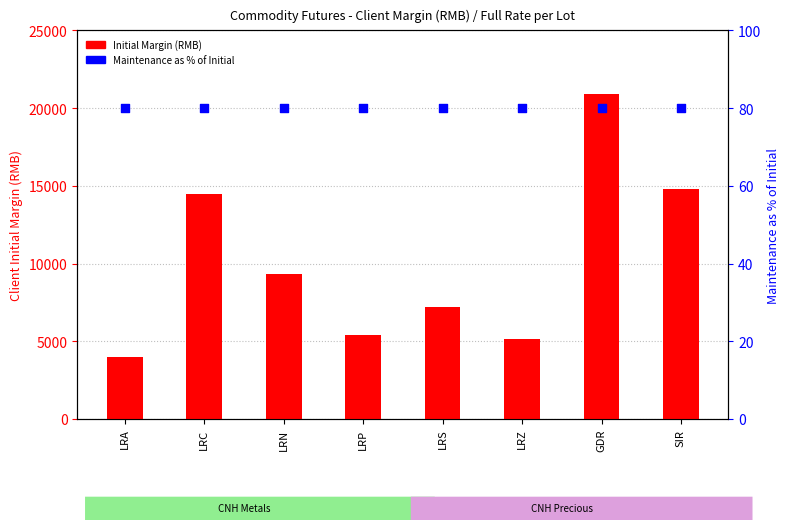

Which series reaches the minimum Y coordinate?

Maintenance as % of Initial